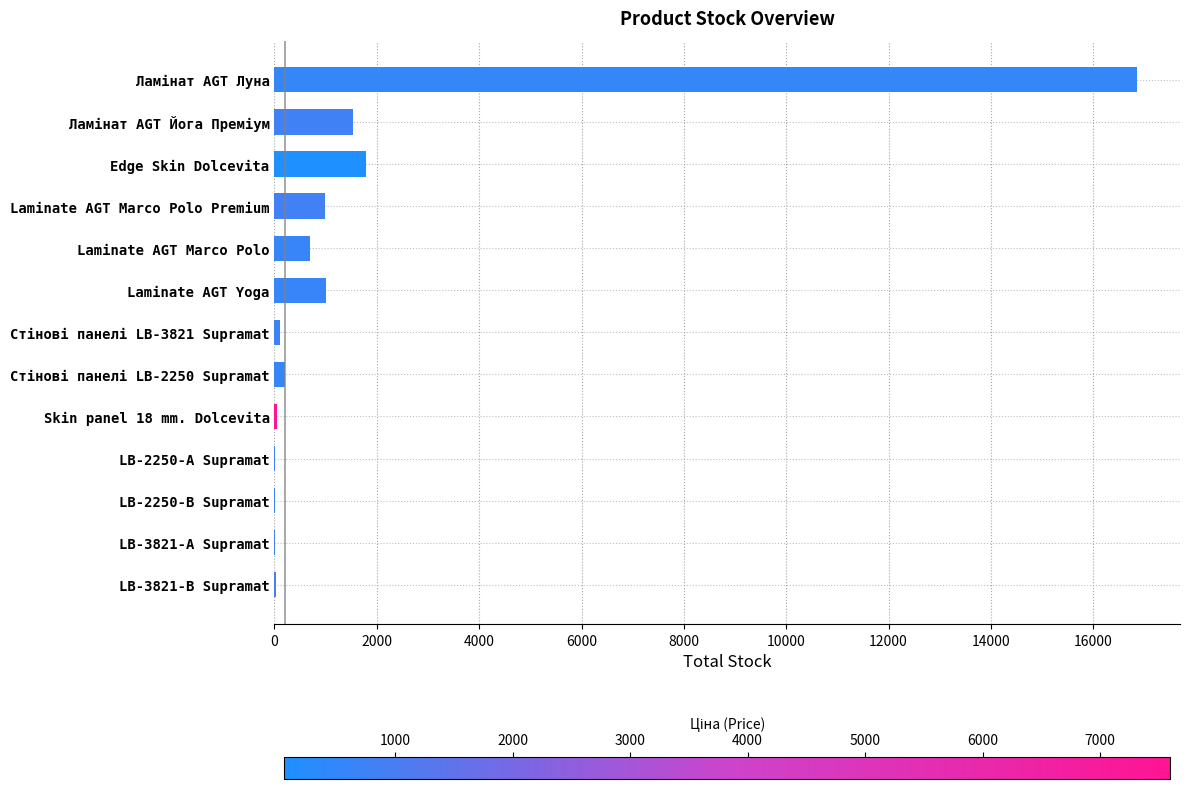

What is the ratio of the value at Edge Skin Dolcevita to the value at Laminate AGT Marco Polo?

2.6